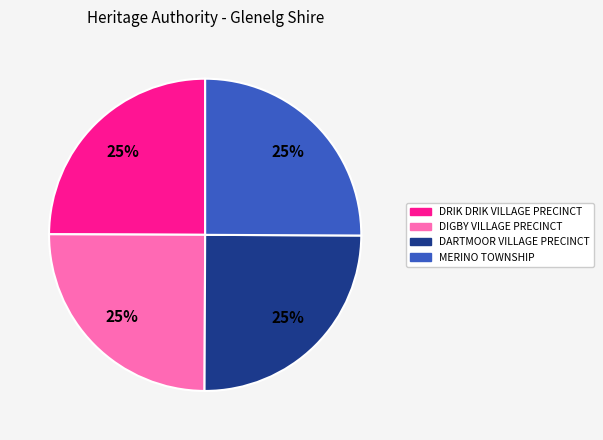

Does MERINO TOWNSHIP represent more than half of the total?

No